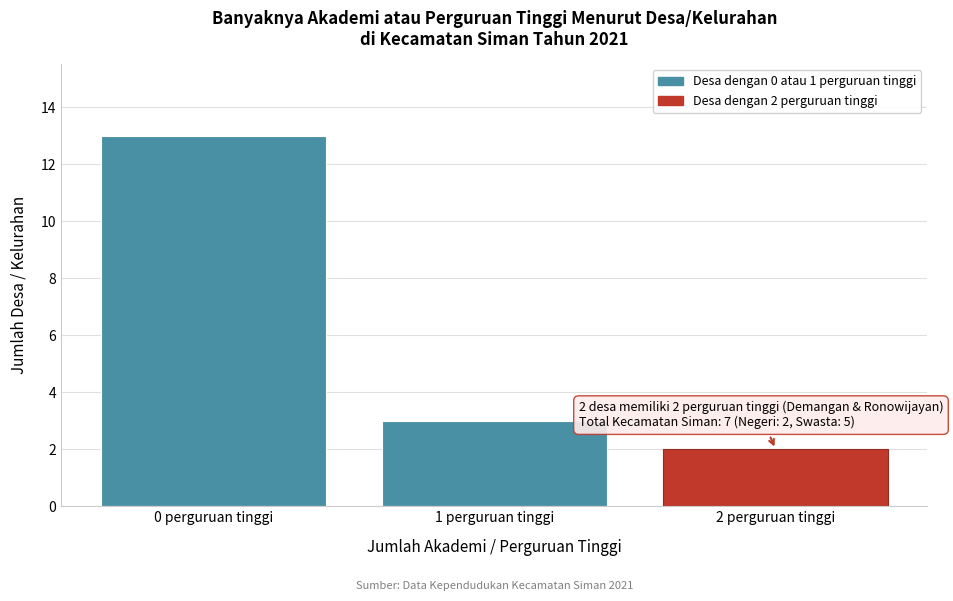

Reading left to right, list all the values displayed in this chart.

13	3	2